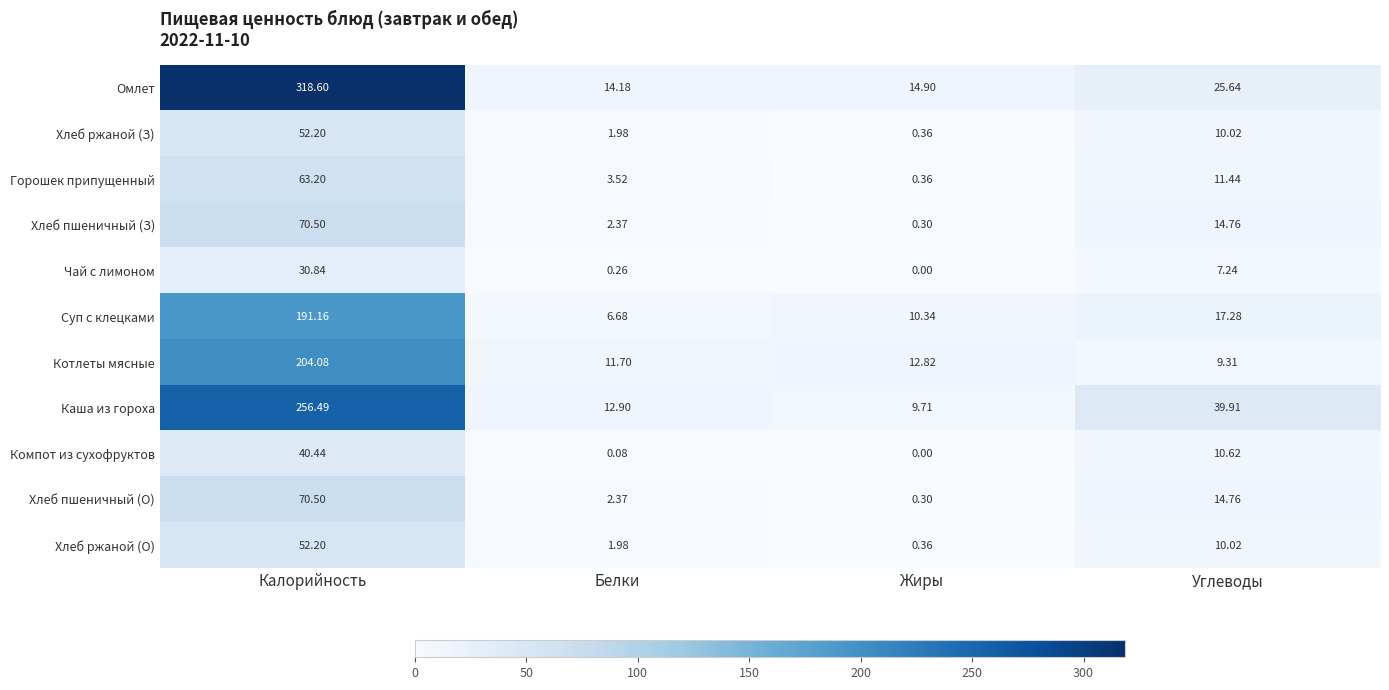

List the labels in order of Омлет value, largest first.

Калорийность, Углеводы, Жиры, Белки